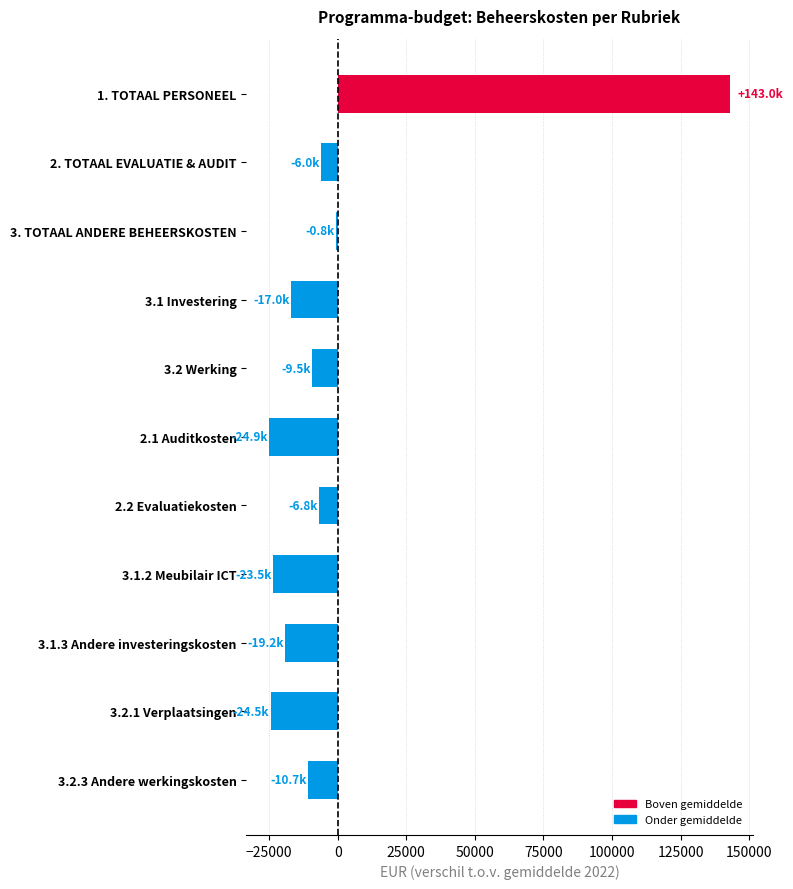

The value at 3.2.1 Verplaatsingen is -24495.0. True or false?

True